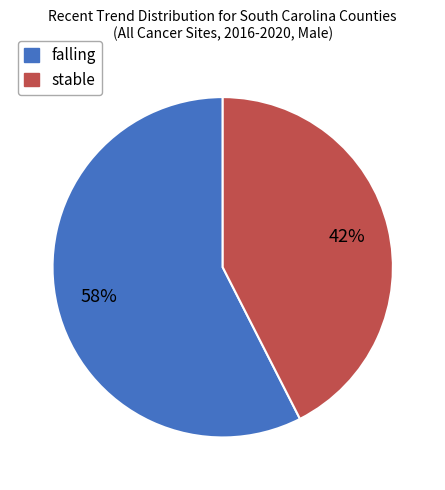

Which slice is the smallest?

stable